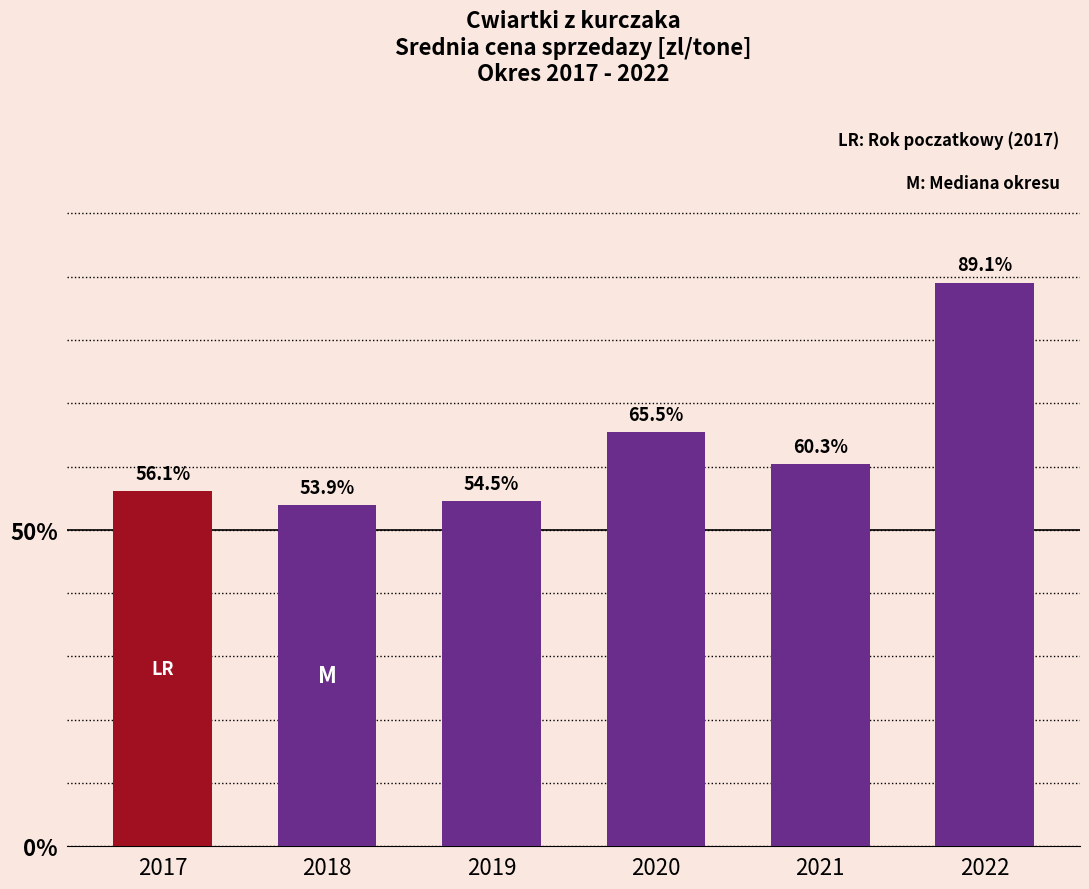

How many data points does each series have?

6